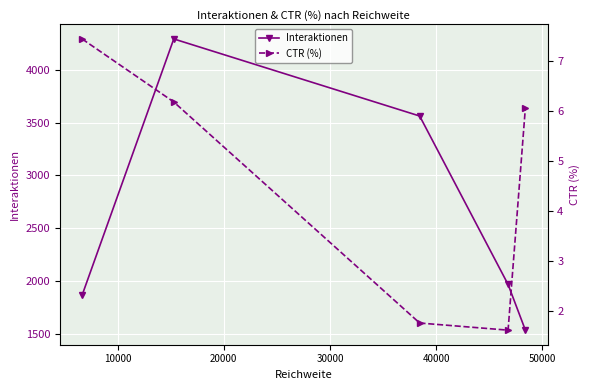

True or false: CTR (%) and Interaktionen cross at least once.

False